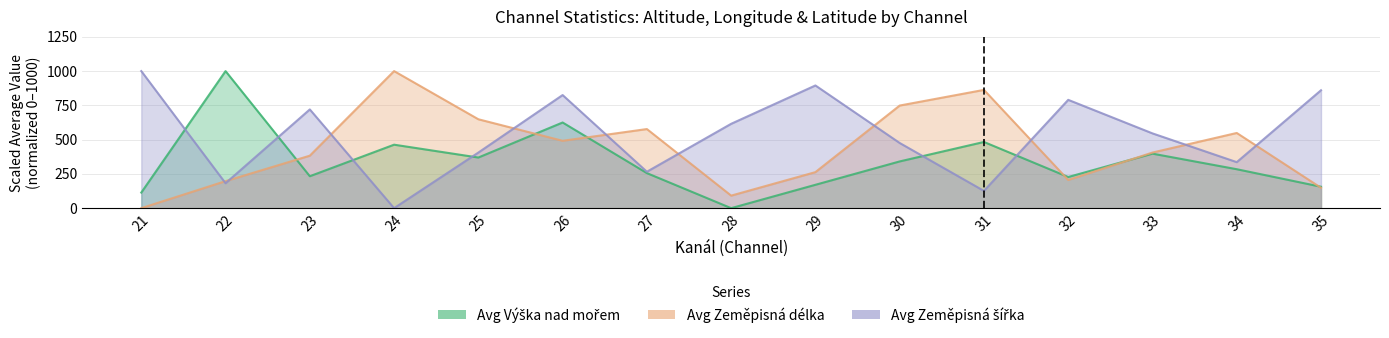

What is the approximate value of Avg Výška nad mořem at 33?

397.7